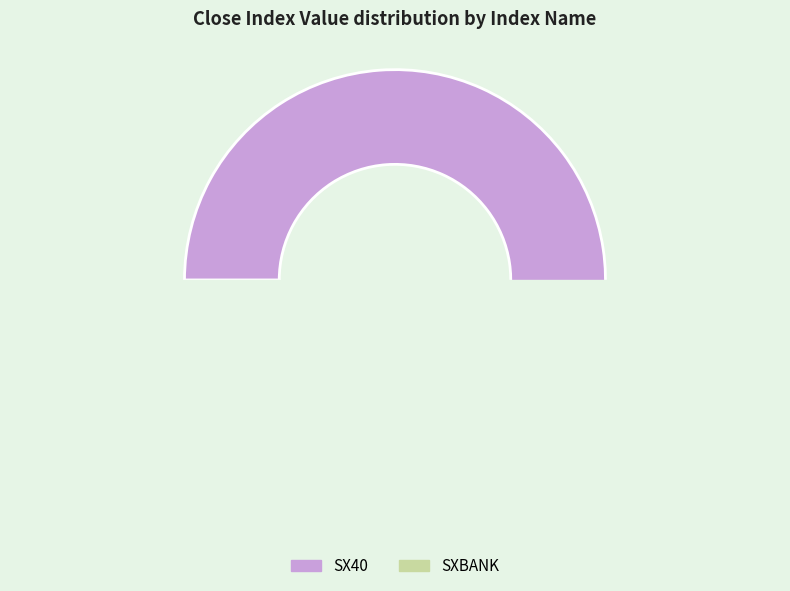

How many slices are in this pie chart?

2